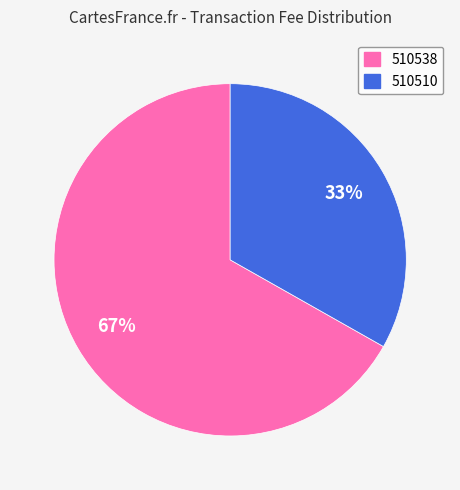

Which category has the smallest portion of the pie?

510510